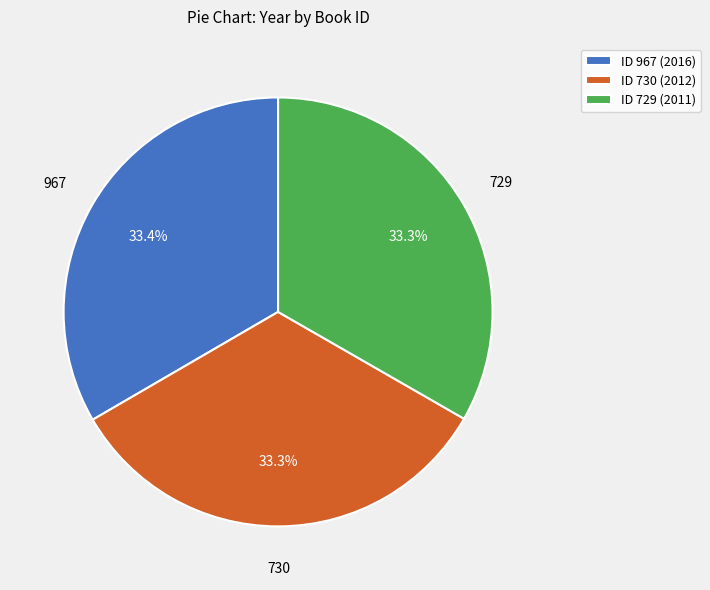

What percentage is NOT represented by ID 729 (2011)?

66.7%